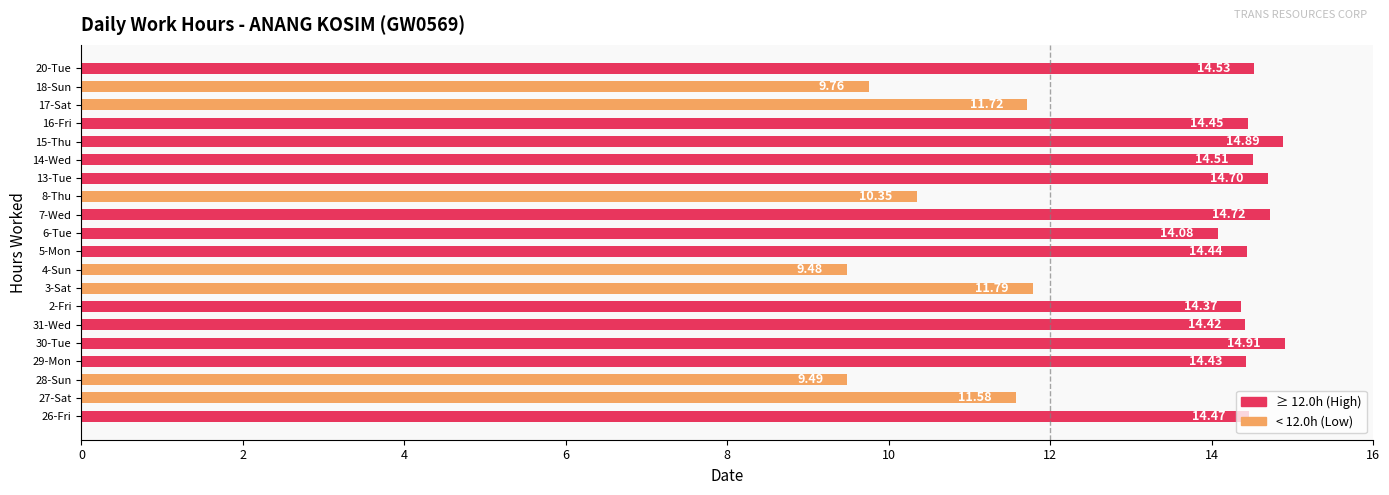

What is the difference between the maximum and minimum values?

5.4